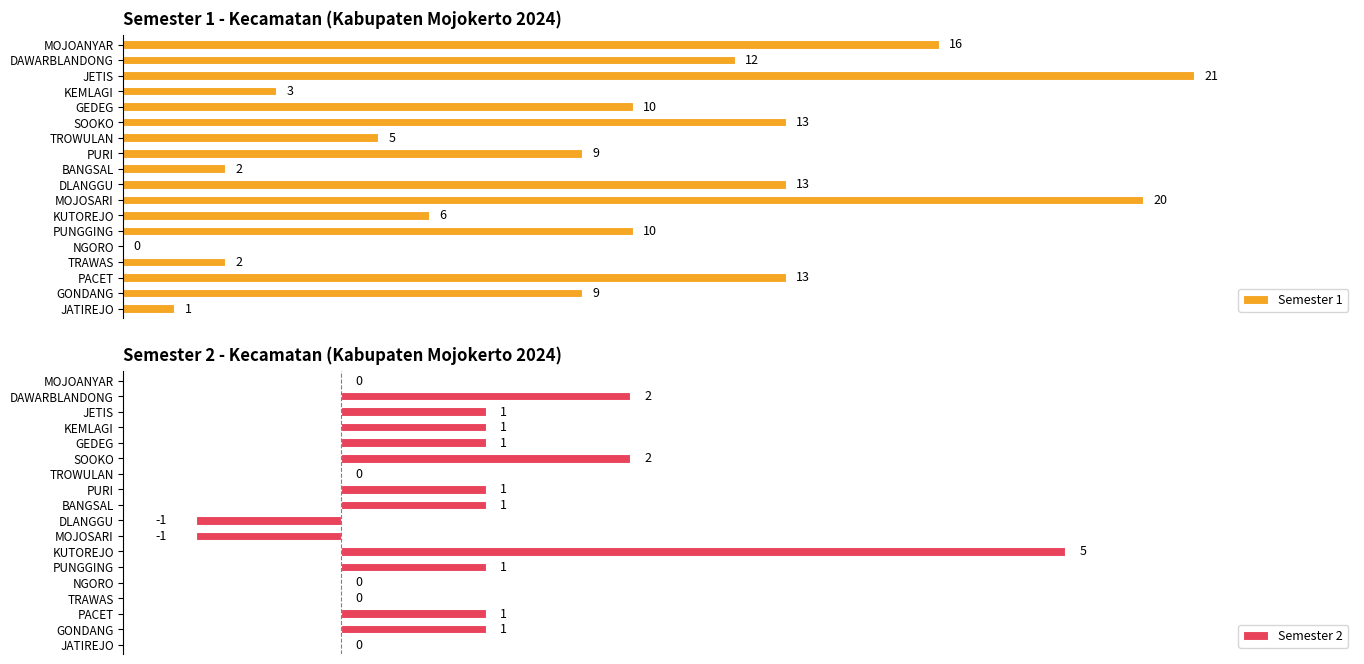

Reading right to left, what are all the values shown in this chart?

Semester 1: 16	12	21	3	10	13	5	9	2	13	20	6	10	0	2	13	9	1
Semester 2: 0	2	1	1	1	2	0	1	1	-1	-1	5	1	0	0	1	1	0